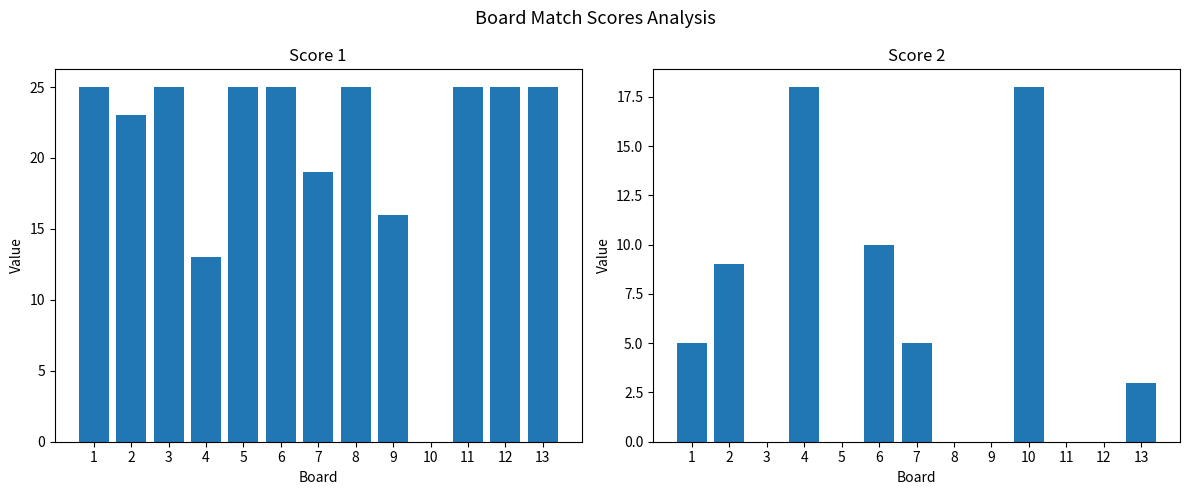

How many values in Score 2 are above zero?

7